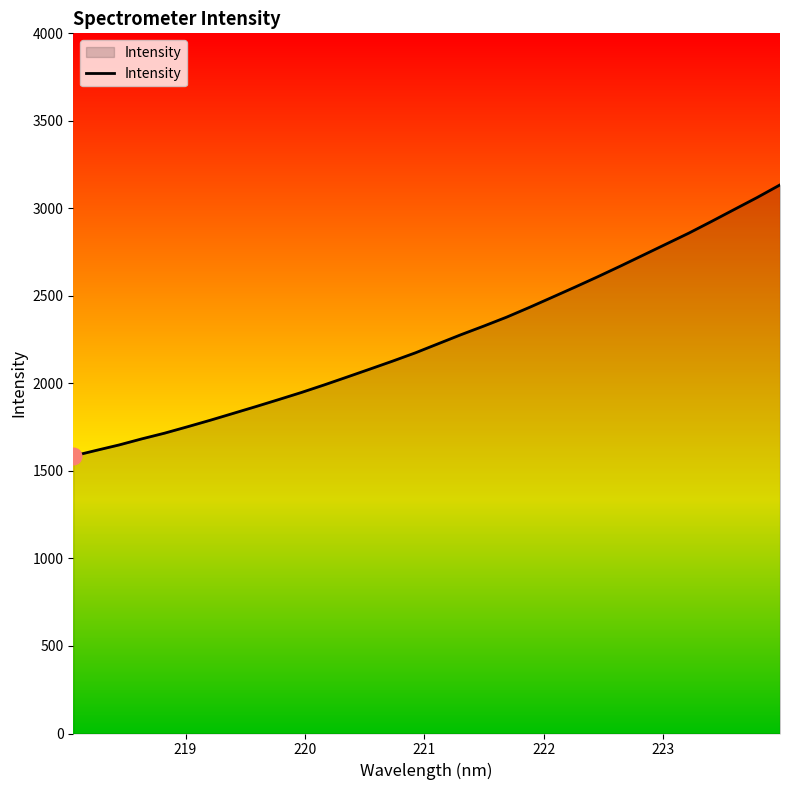

What is the difference between the maximum and minimum values?

1548.6